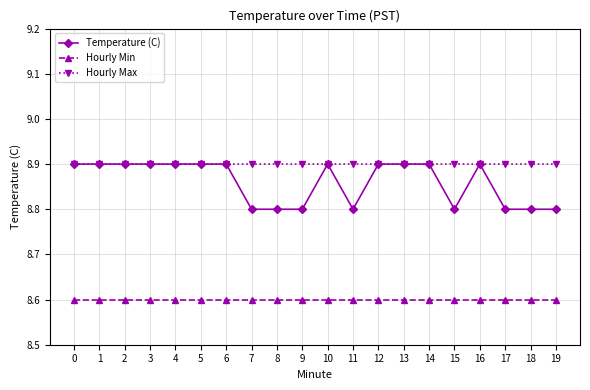

Is the value of Hourly Max at 9 greater than the value of Temperature (C) at 17?

Yes